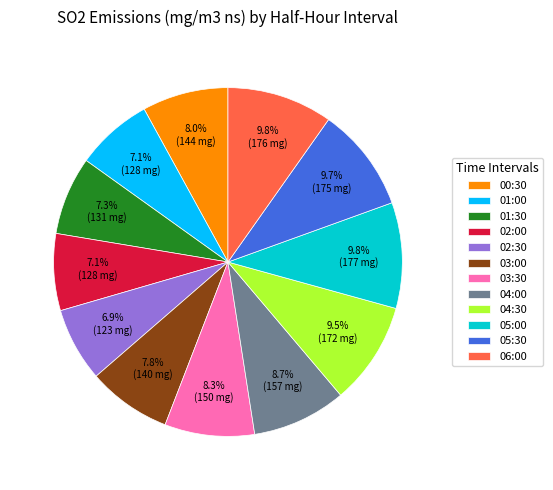

Combined, what portion of the pie is 01:30 and 04:30?

16.8%